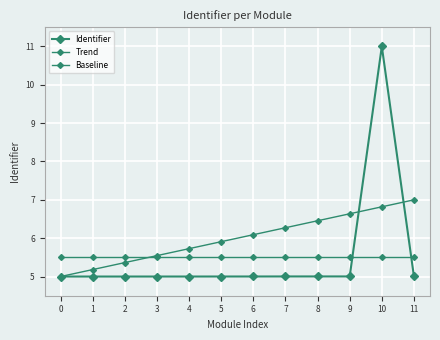

At 10, list the series in order from smallest to largest.

Baseline, Trend, Identifier